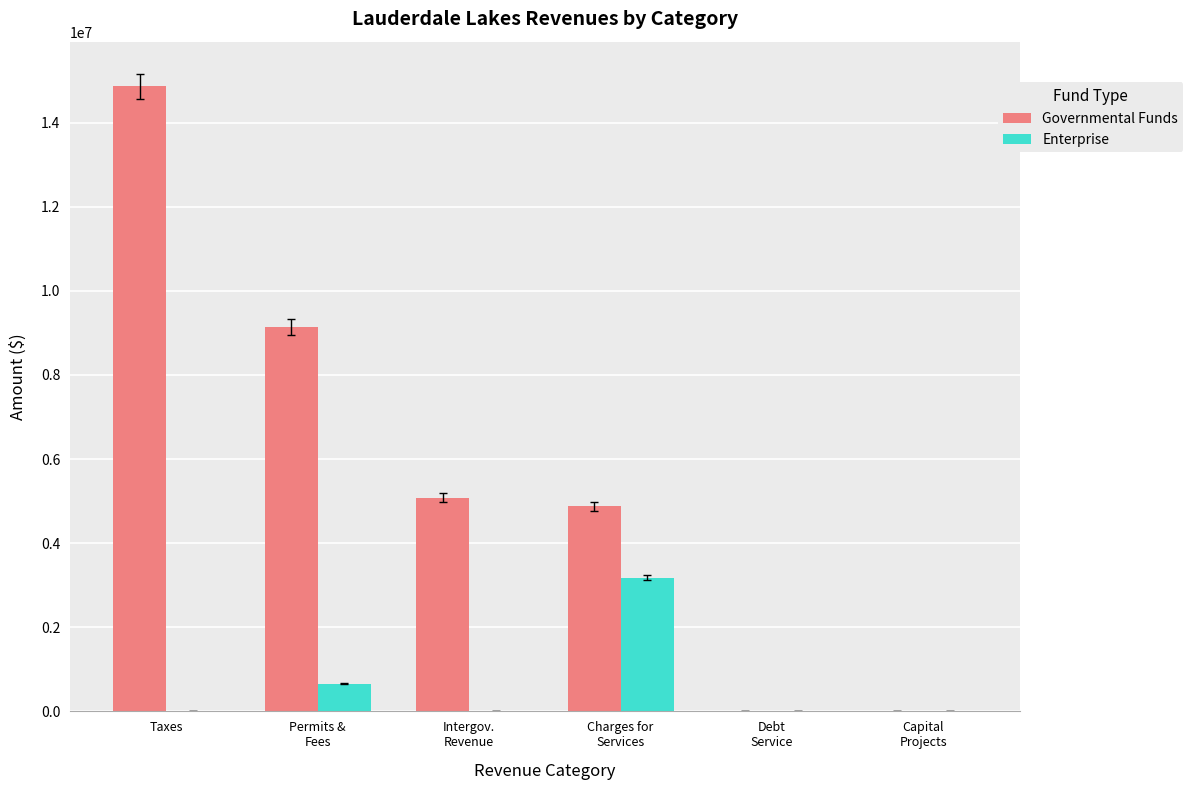

What is the sum of all Enterprise values?

3852491